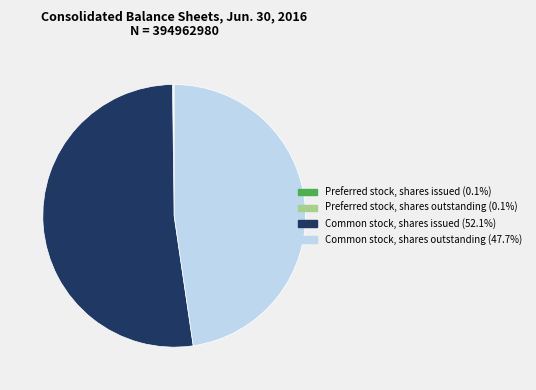

Do Common stock, shares issued (52.1%) and Common stock, shares outstanding (47.7%) together represent more than half of the pie?

Yes